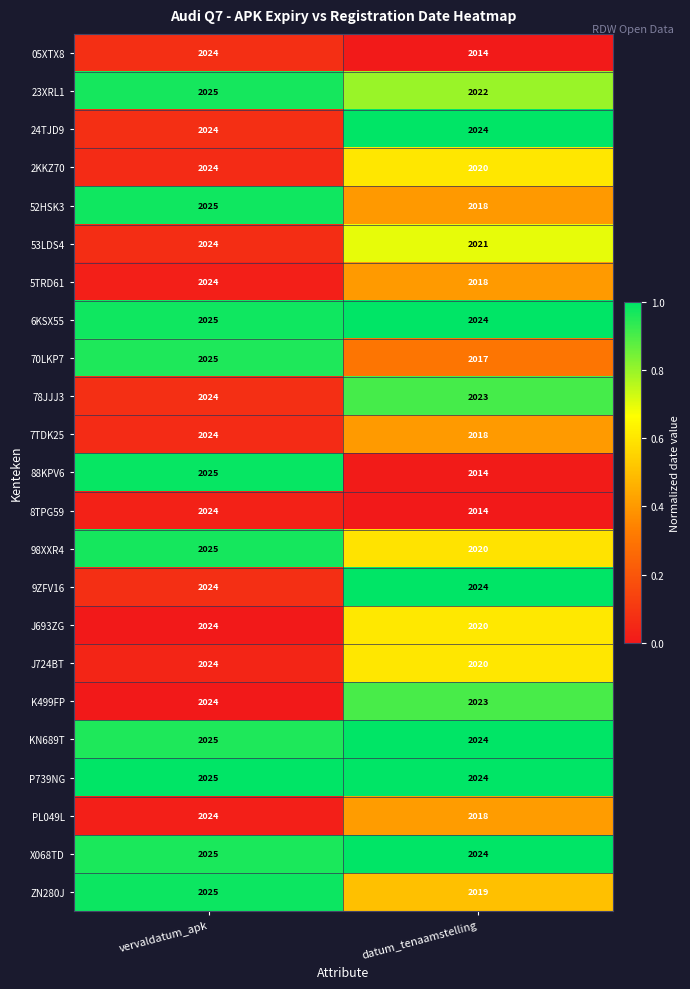

At which label is 53LDS4 closest to 2022?

datum_tenaamstelling